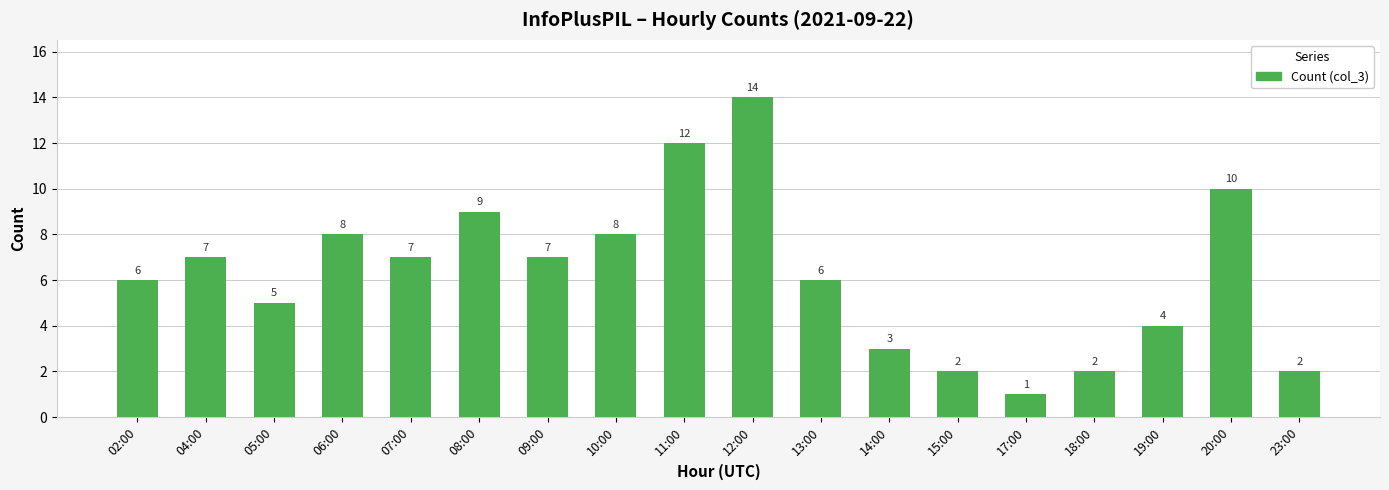

True or false: the data shows 3 at 23:00.

False